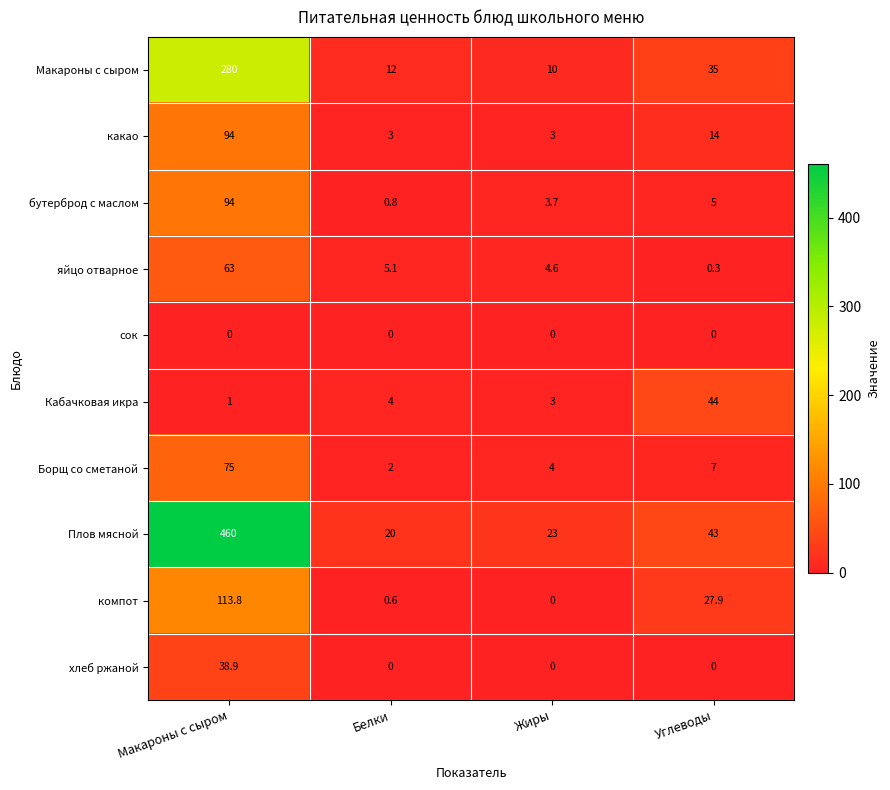

The какао series shows 3.0 at Жиры. True or false?

True